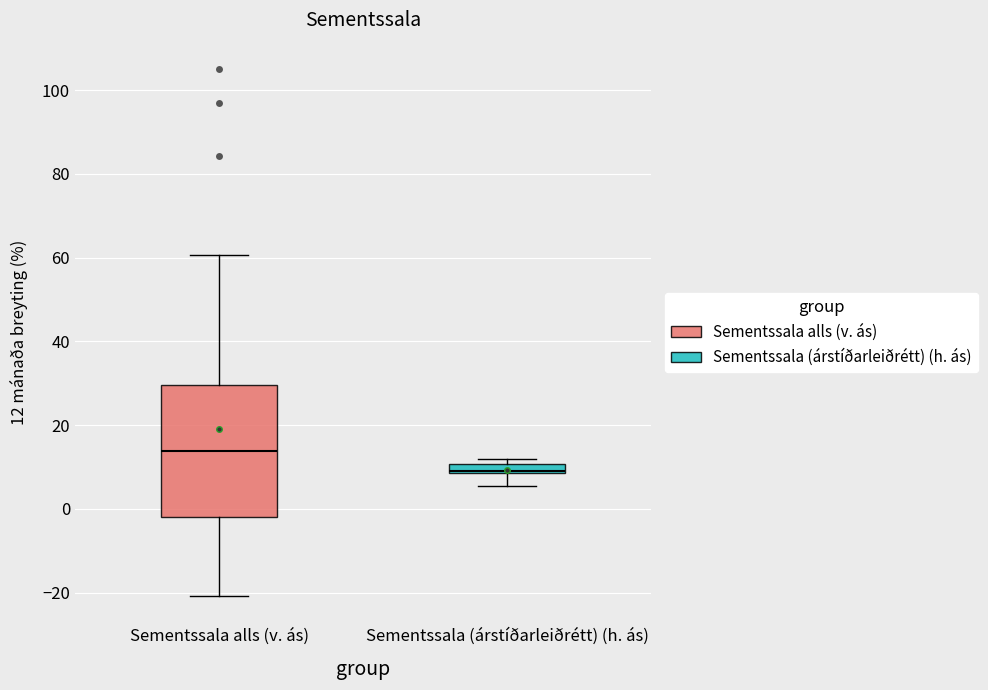

Which box has the highest median line?

Sementssala alls (v. ás)